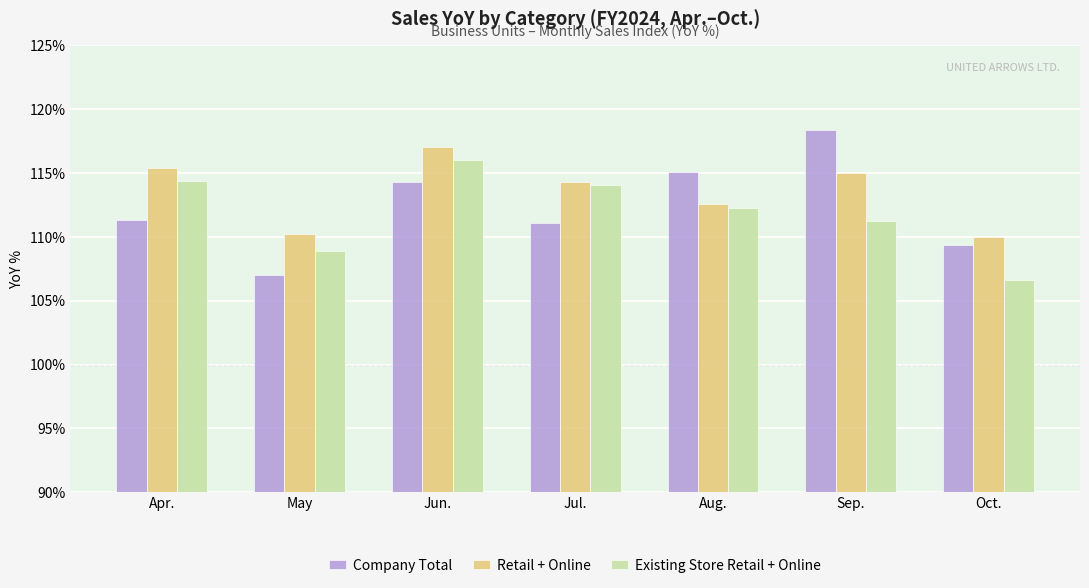

How many data points in Retail + Online are above 114?

4